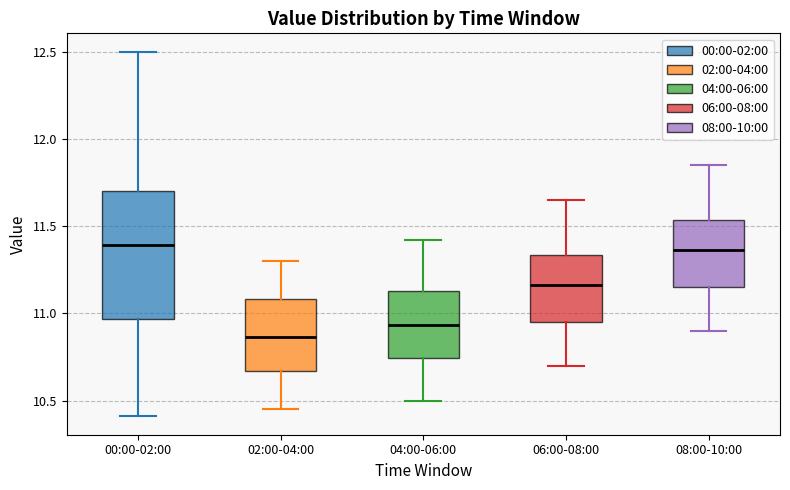

Reading left to right, read every box against the y-axis: the position of its median line, the range the box covers, and the ends of its whiskers. The values are not printed on the chart, so give them approximately, as read against the axis.

00:00-02:00: median 11.40, box 10.95 to 11.70, whiskers 10.40 to 12.50
02:00-04:00: median 10.85, box 10.65 to 11.10, whiskers 10.45 to 11.30
04:00-06:00: median 10.95, box 10.75 to 11.15, whiskers 10.50 to 11.40
06:00-08:00: median 11.15, box 10.95 to 11.35, whiskers 10.70 to 11.65
08:00-10:00: median 11.35, box 11.15 to 11.55, whiskers 10.90 to 11.85